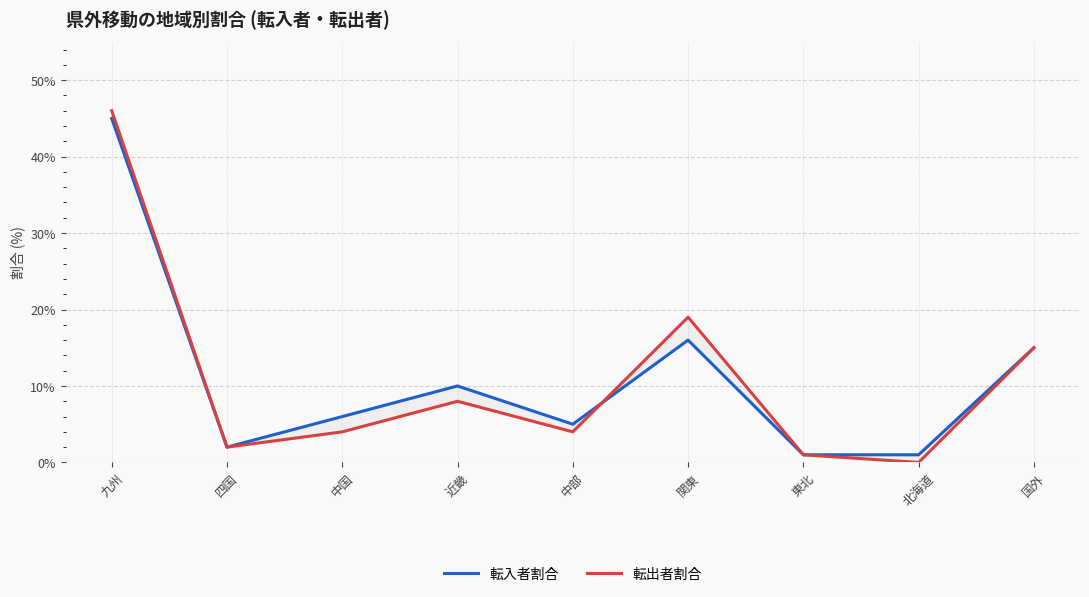

At which category is the sum across all series the highest?

九州